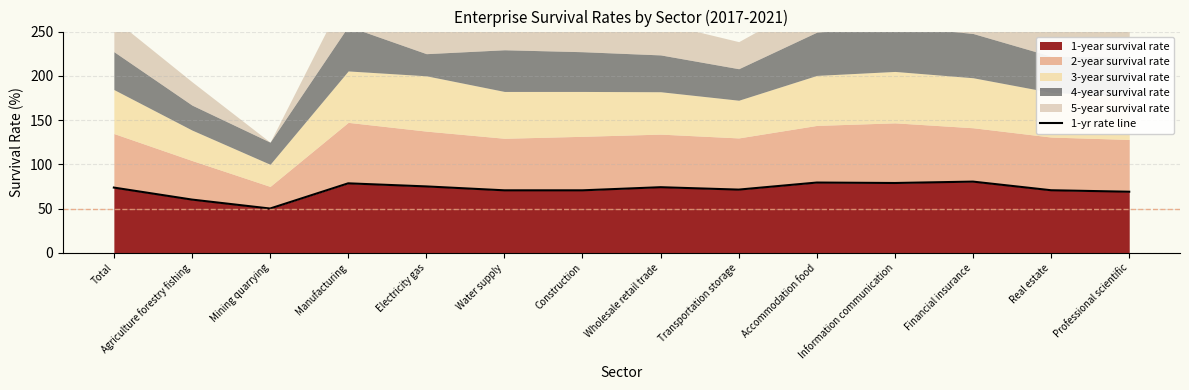

What is the label of the 11th point from the right?

Manufacturing